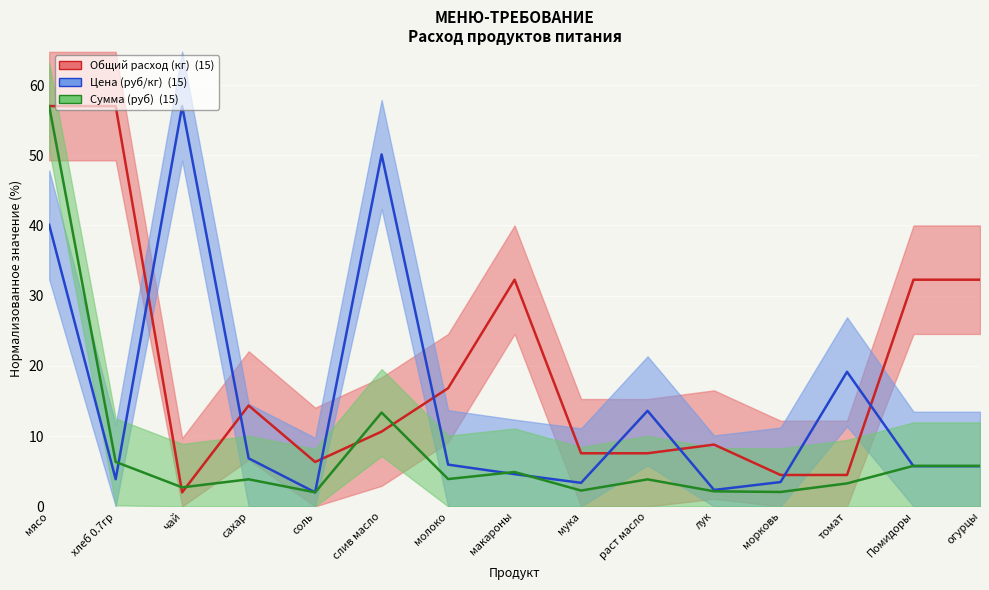

The Общий расход (кг) series shows 57.0 at мясо. True or false?

True